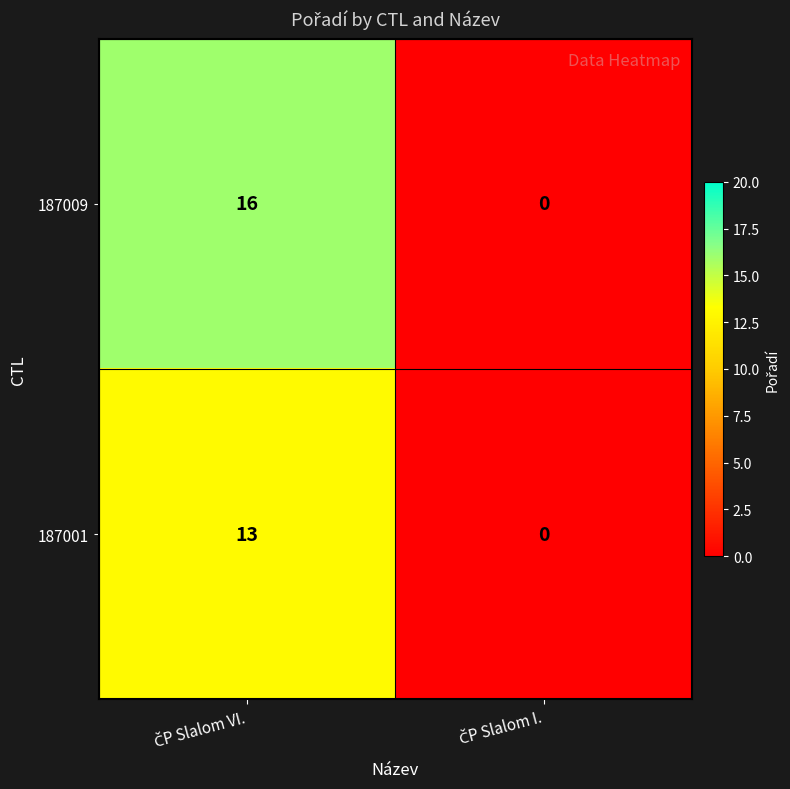

List the series in order of their overall mean, highest first.

187009, 187001